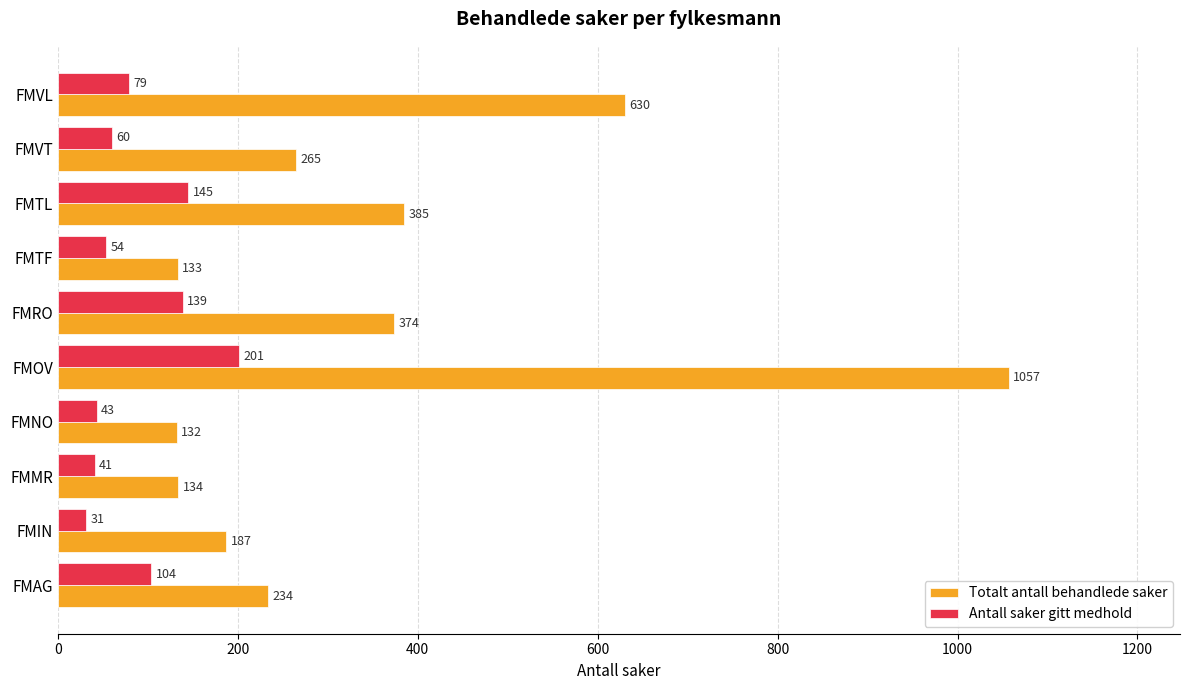

What is the difference between the highest and lowest values at FMNO?

89